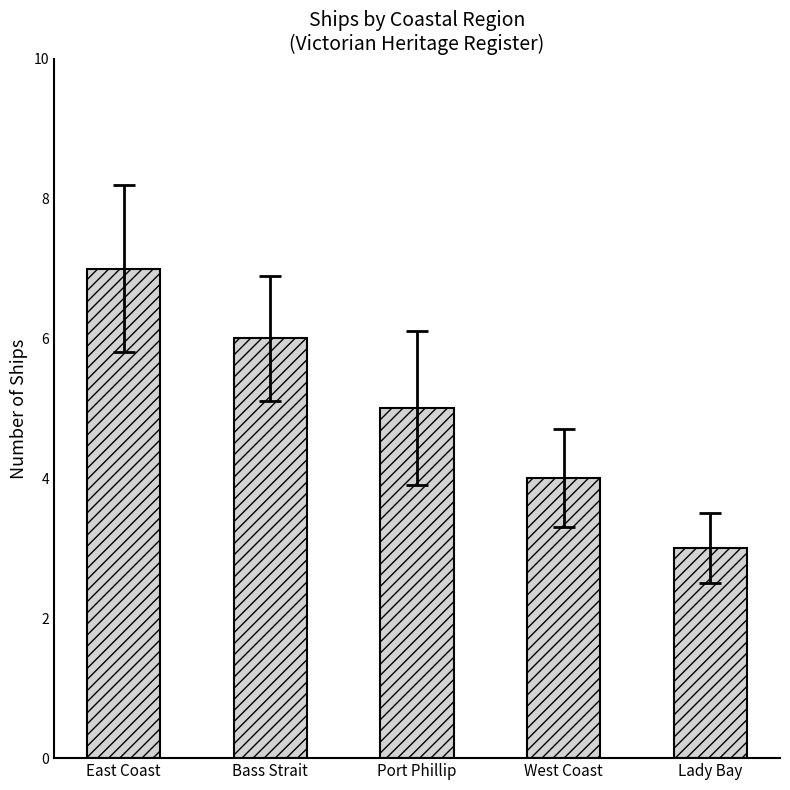

How many bars are there in total?

5